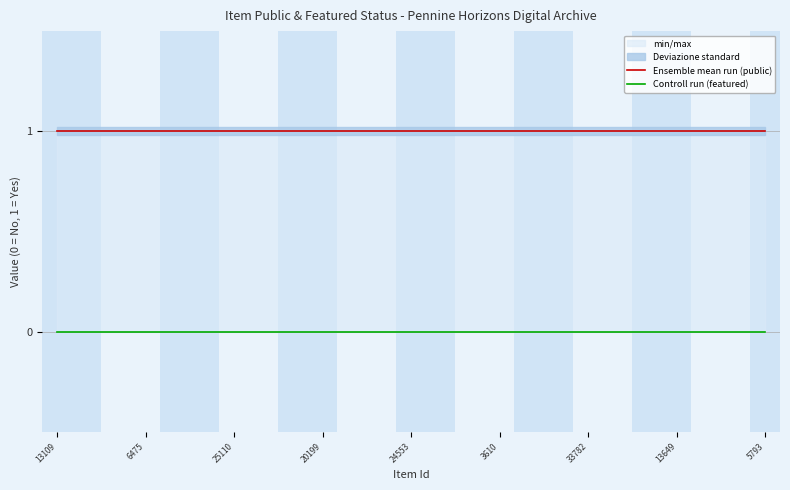

True or false: Ensemble mean run (public) and Controll run (featured) cross at least once.

False